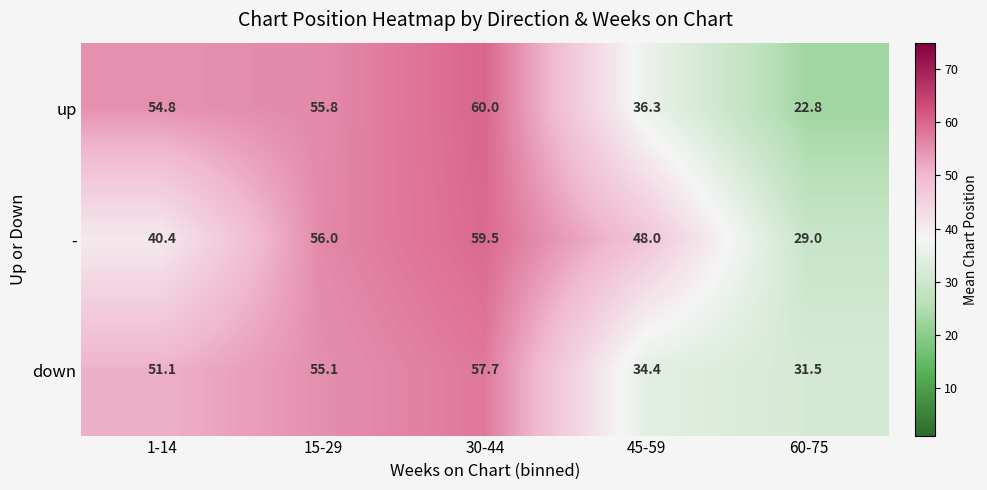

Count the number of categories in the chart.

5